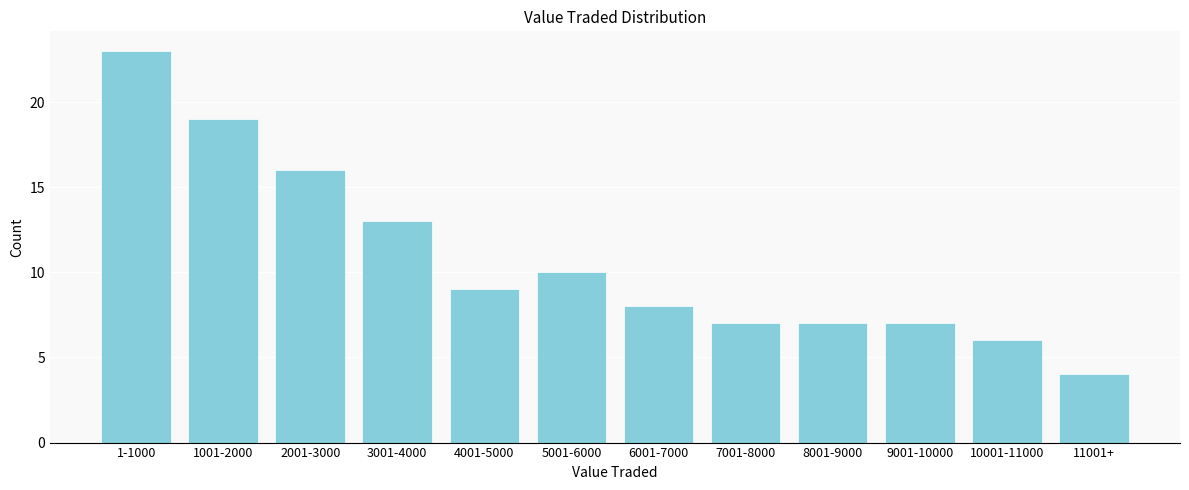

Reading right to left, what are all the values shown in this chart?

4	6	7	7	7	8	10	9	13	16	19	23